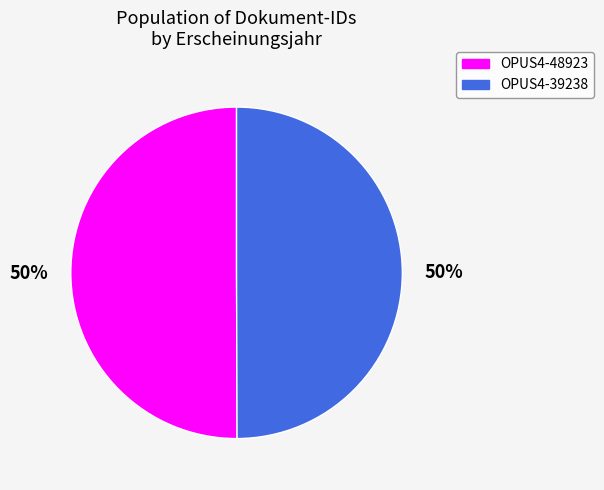

Is it true that OPUS4-48923 is 41% of the pie?

False